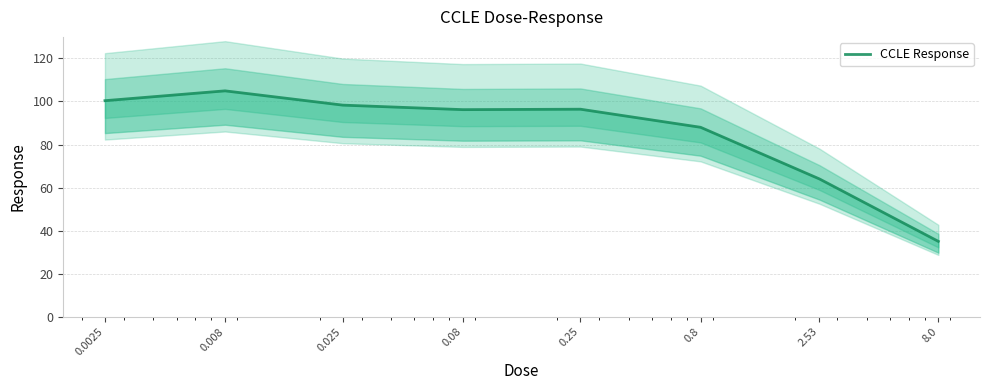

What position from the left is 0.0025?

1